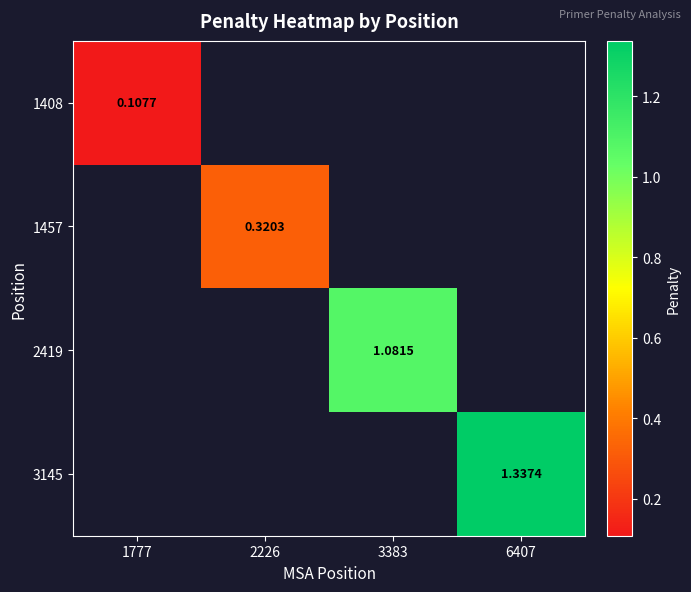

Is the value of 1408 at 1777 greater than the value of 1457 at 2226?

No